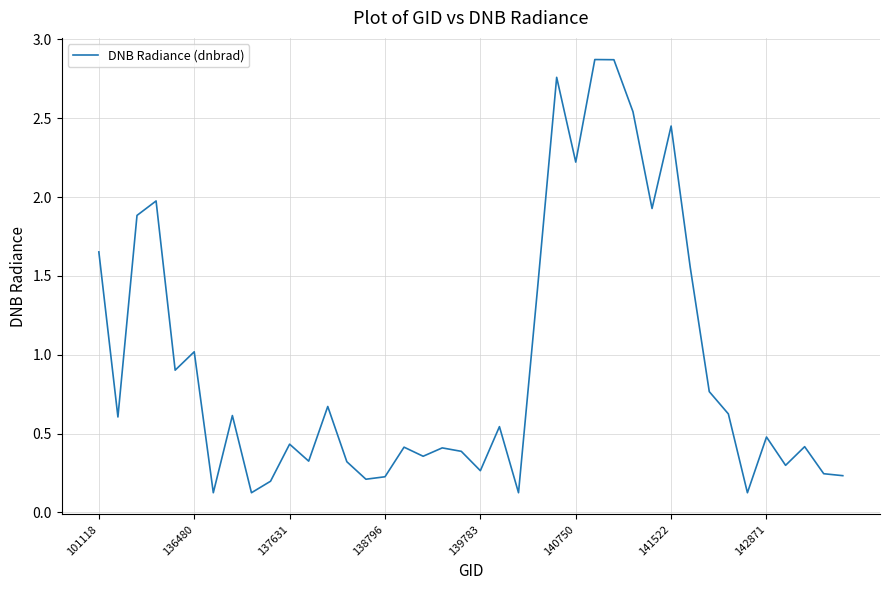

What is the maximum value shown in the chart?

2.9